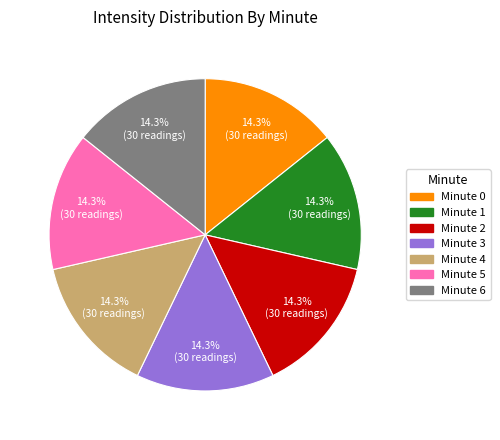

Is there a majority slice in this chart?

No